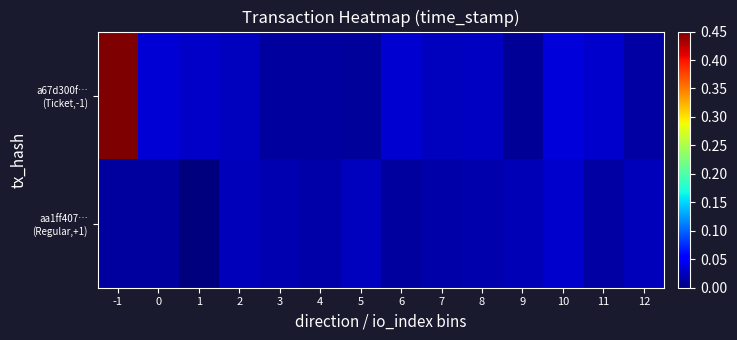

Rank the series by their maximum value, from lowest to highest.

aa1ff407… (Regular,+1), a67d300f… (Ticket,-1)